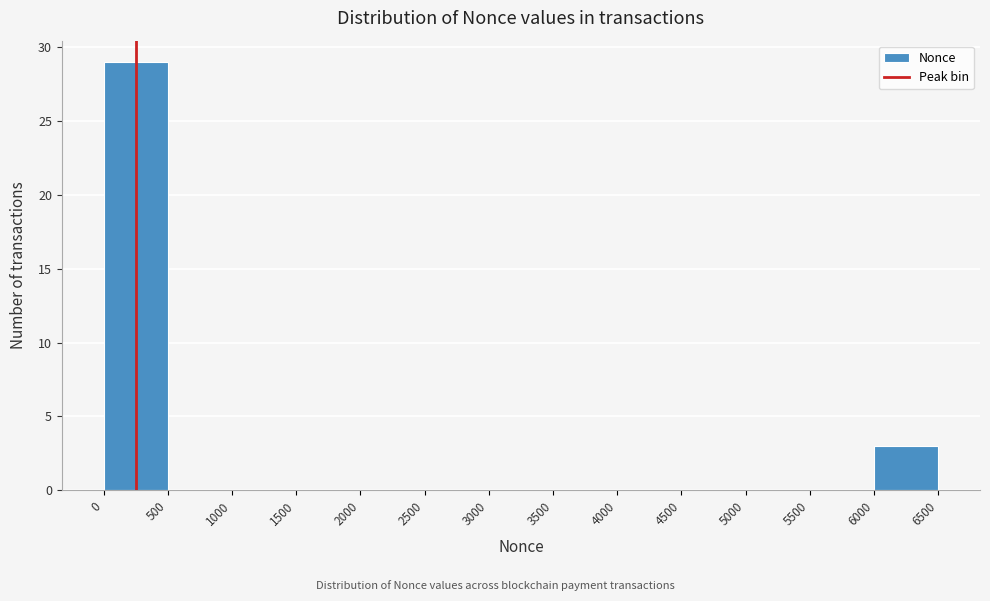

Reading left to right, list every bar in this chart as the range it spans on the x-axis followed by its height. The values are not printed on the chart, so give them approximately, as read against the axis.

0 to 500: 29
500 to 1000: 0
1000 to 1500: 0
1500 to 2000: 0
2000 to 2500: 0
2500 to 3000: 0
3000 to 3500: 0
3500 to 4000: 0
4000 to 4500: 0
4500 to 5000: 0
5000 to 5500: 0
5500 to 6000: 0
6000 to 6500: 3